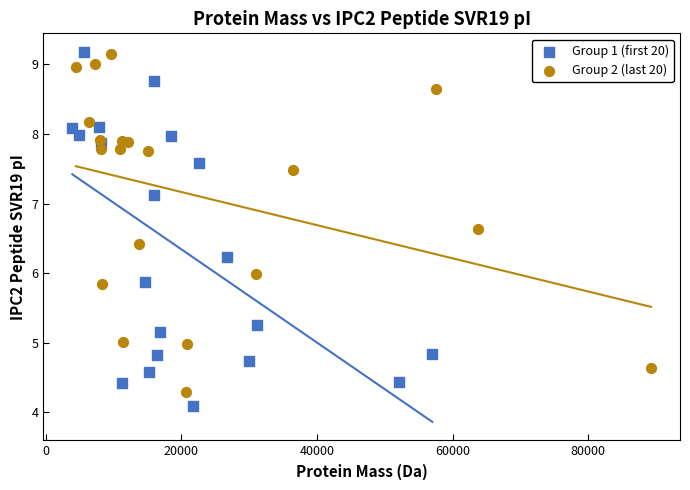

Which series has the largest Y range (max minus min)?

Group 1 (first 20)